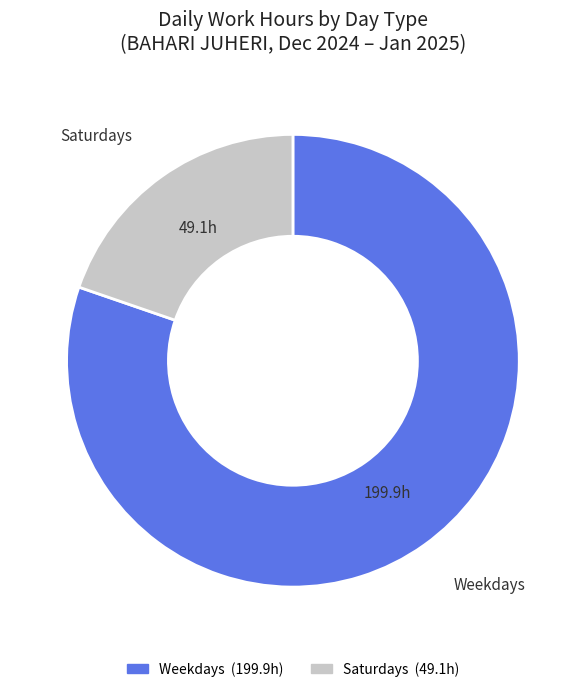

Is the sum of Weekdays and Saturdays greater than half?

Yes